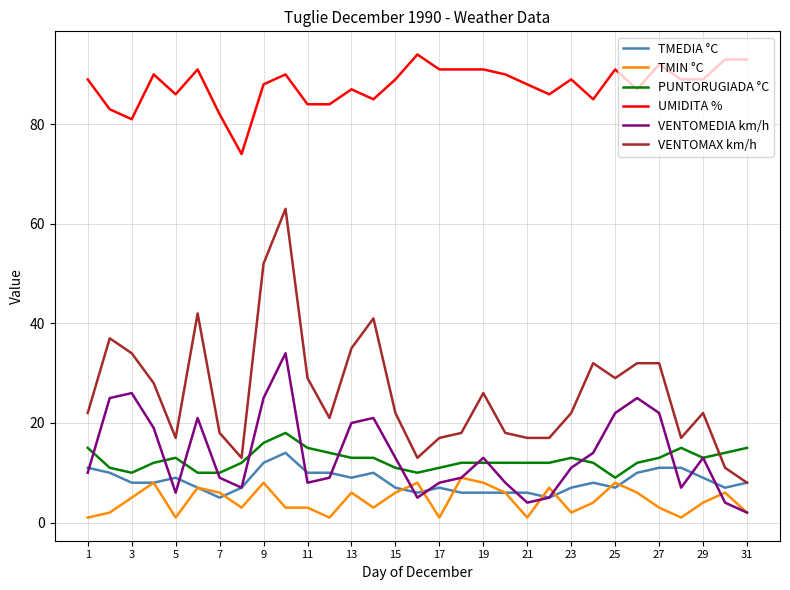

What is the minimum value for TMEDIA °C?

5